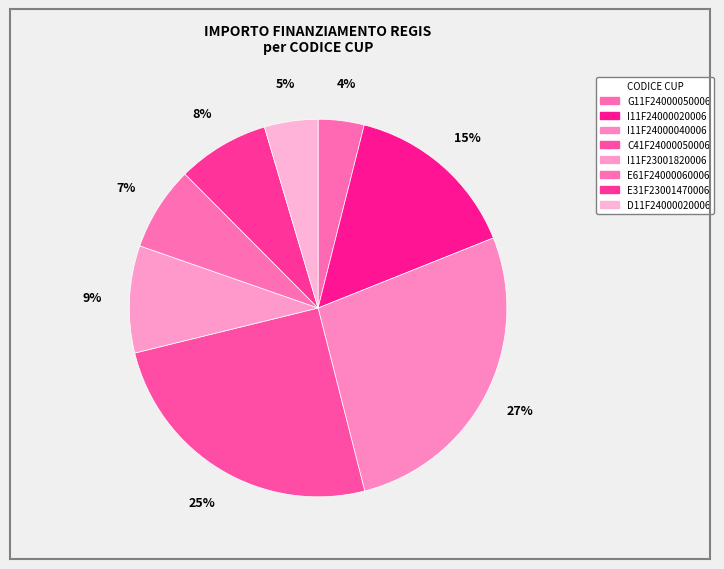

To the nearest percent, what is the combined percentage of G11F24000050006 and I11F23001820006?

13%